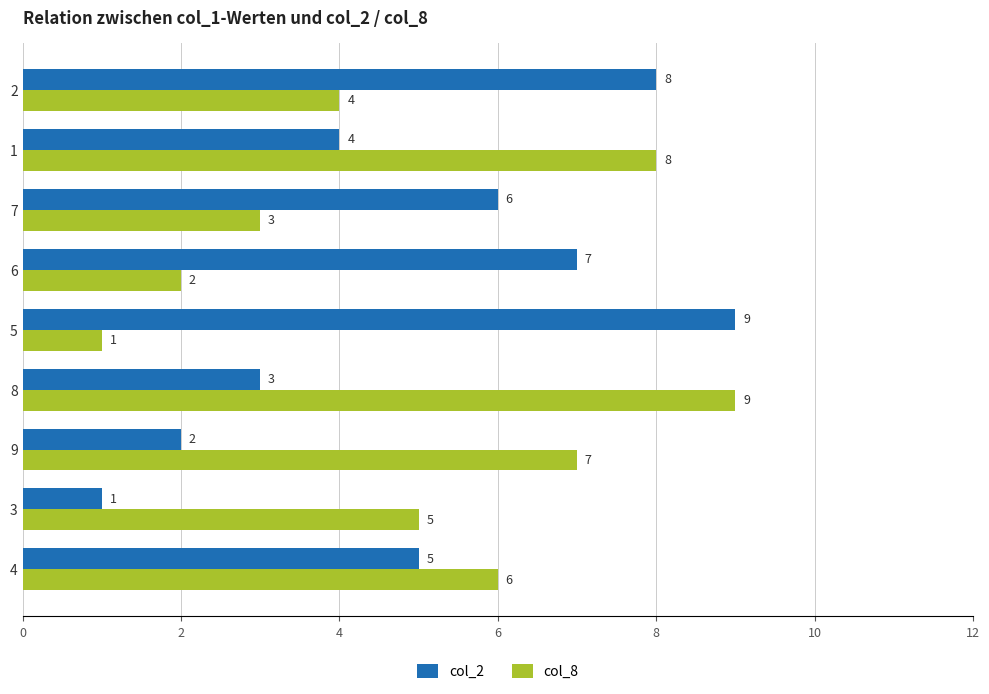

What is the total value across all series at 3?

6